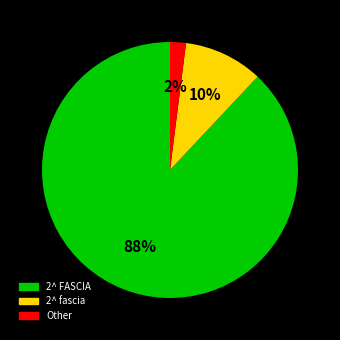

Do 2^ fascia and 2^ FASCIA together represent more than half of the pie?

Yes